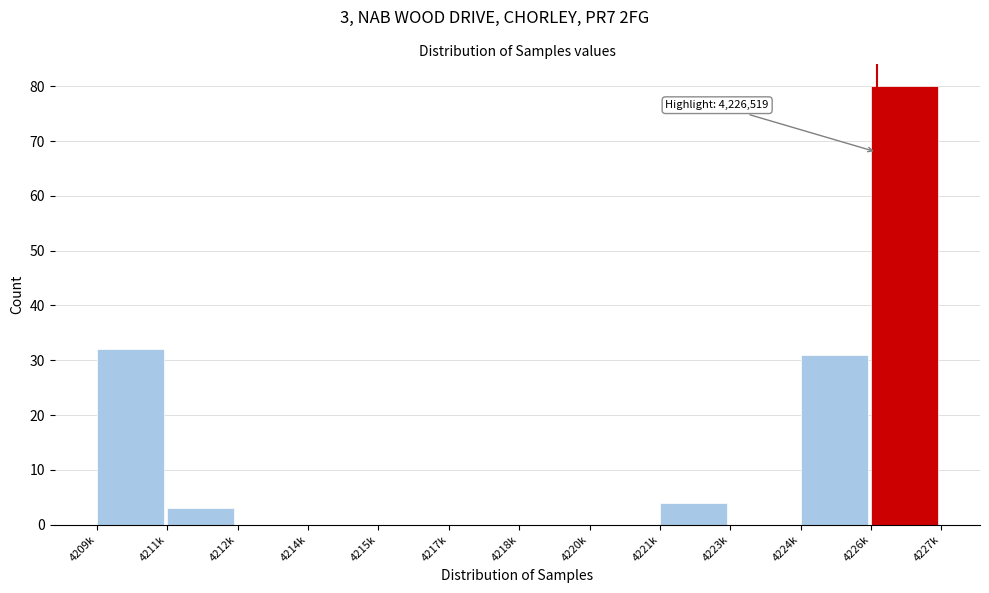

Reading right to left, what are all the values shown in this chart?

4226k=80	4224k=31	4223k=0	4221k=4	4220k=0	4218k=0	4217k=0	4215k=0	4214k=0	4212k=0	4211k=3	4209k=32